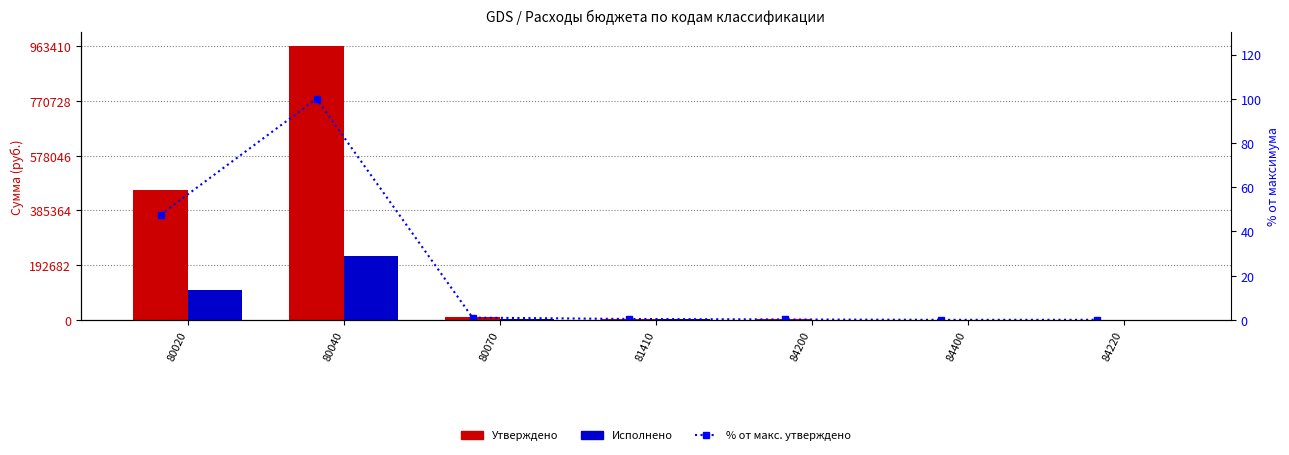

Rank the series at 81410 from highest to lowest value.

Утверждено, Исполнено, % от макс. утверждено